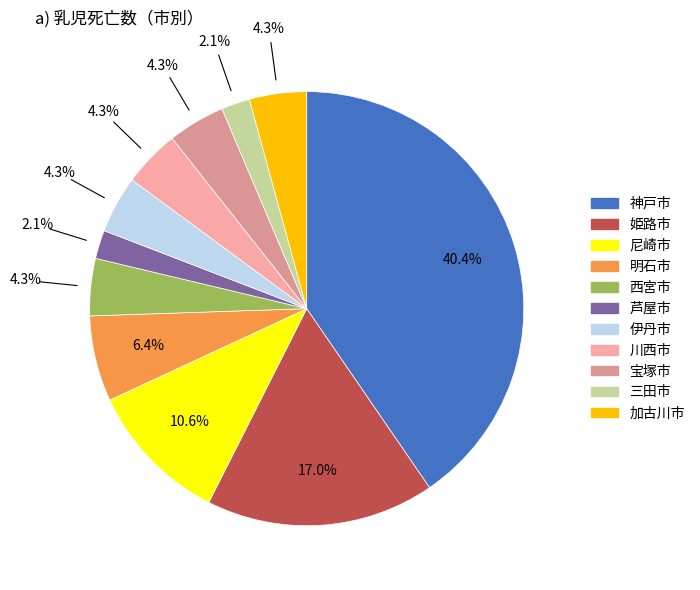

Is there any slice that represents more than half of the pie?

No